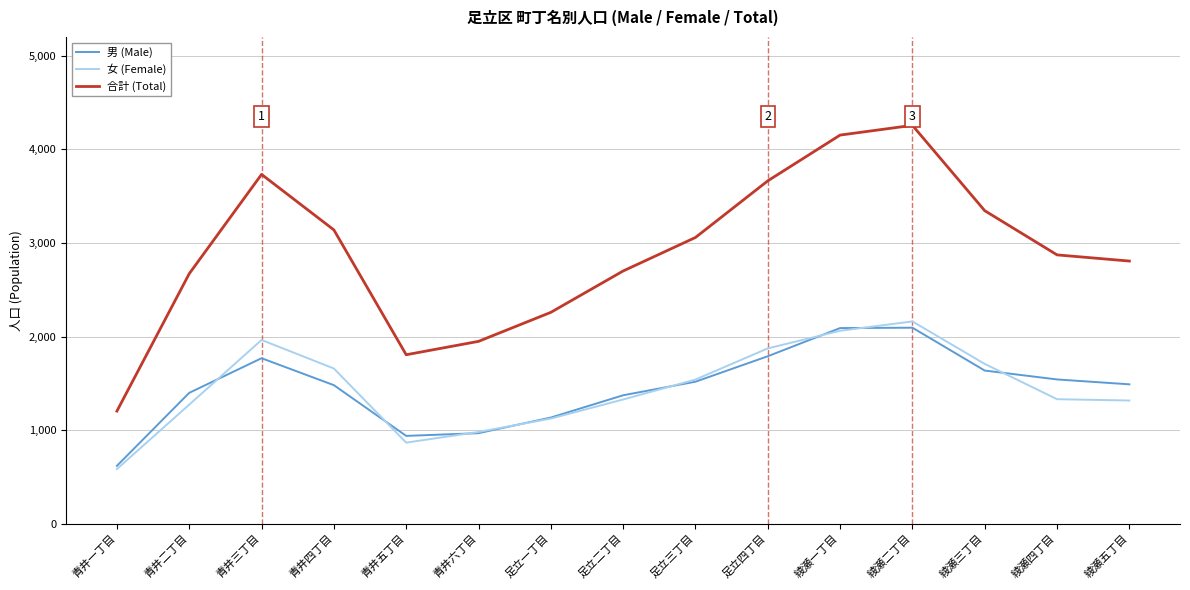

At which category does 女 (Female) reach its first local peak?

青井三丁目